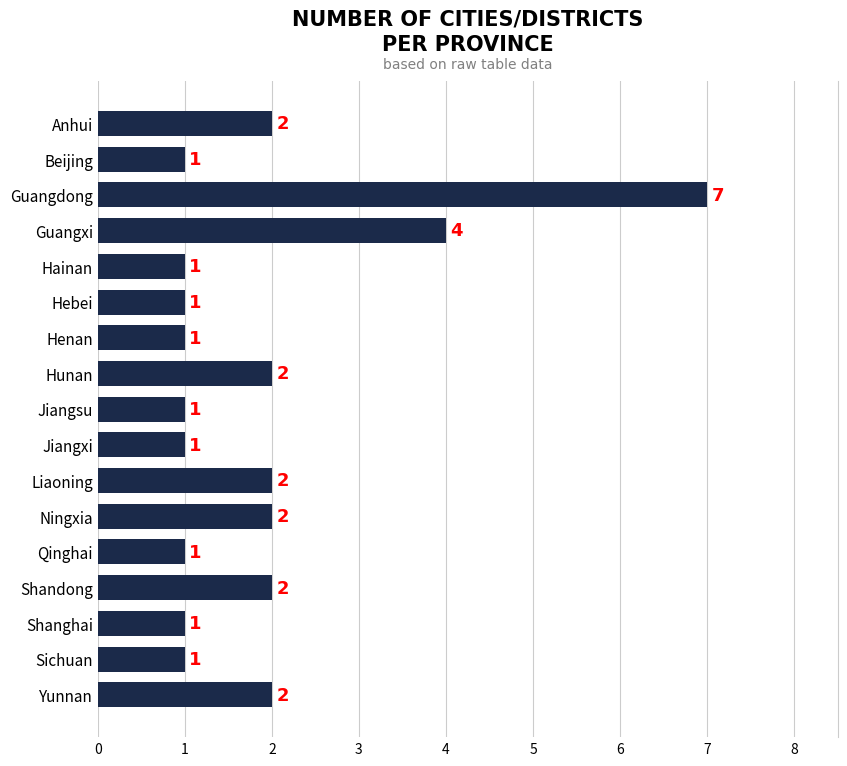

Which category has the highest value across all series?

Guangdong